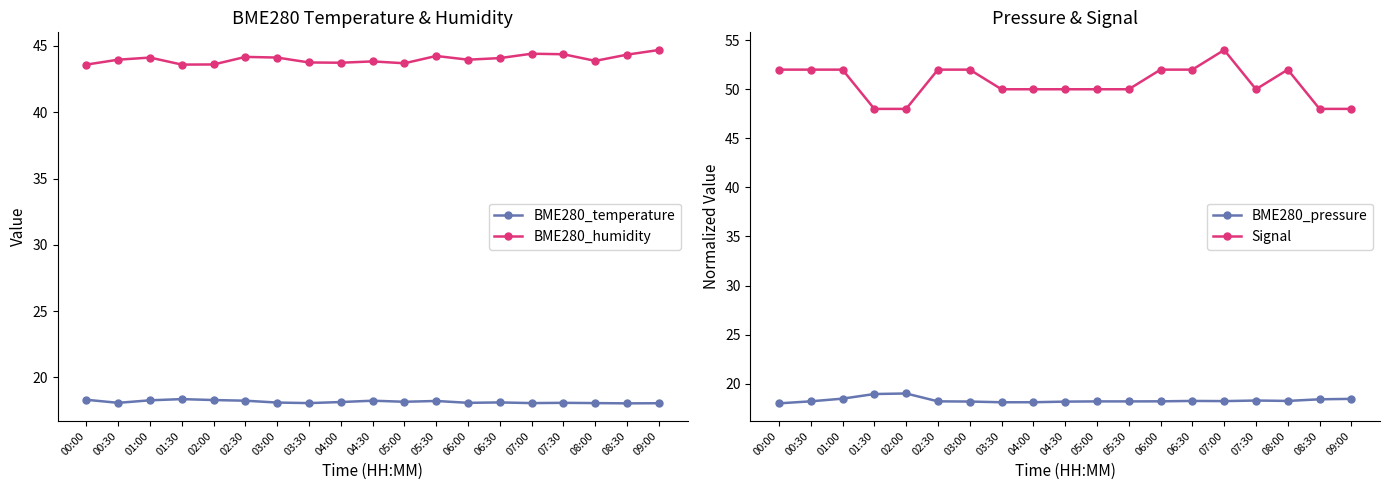

Which series has the largest total across all categories?

Signal